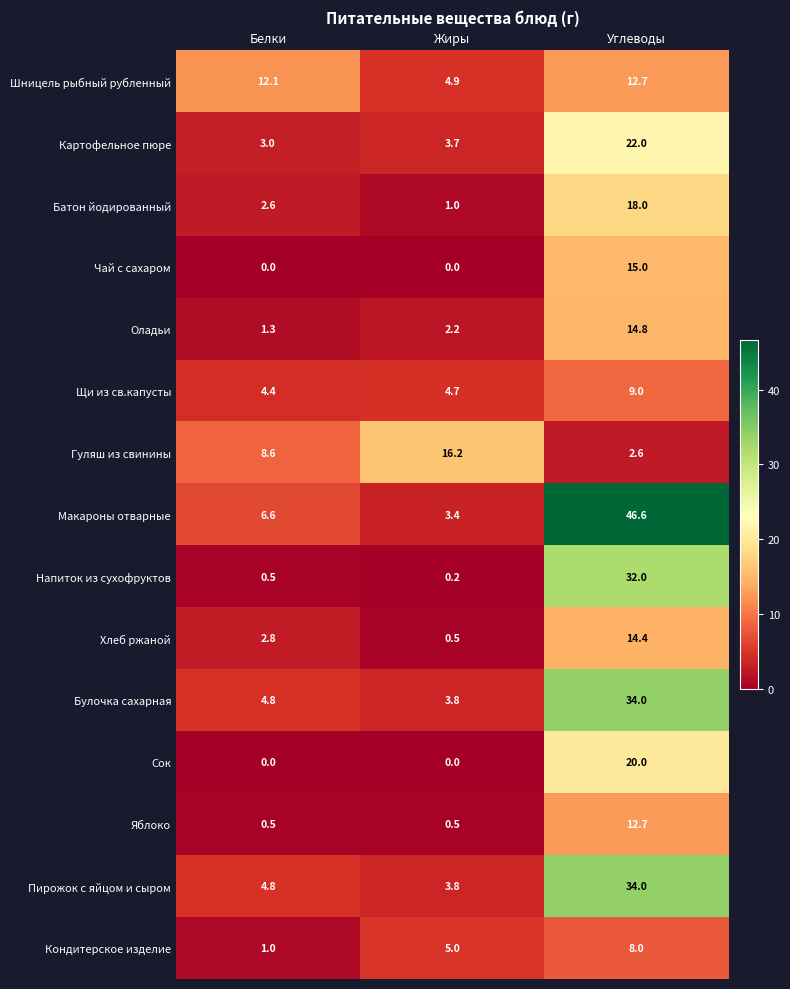

Is it true that Пирожок с яйцом и сыром equals 4.8 at Белки?

True